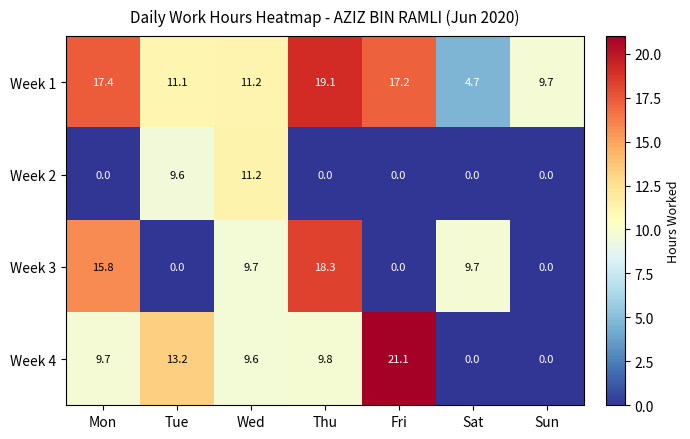

True or false: Week 3 has a value of 5.7 at Sun.

False